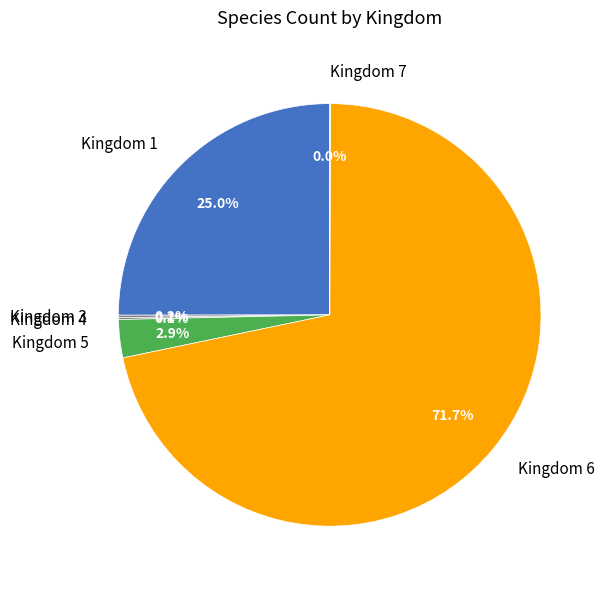

Is the sum of Kingdom 5 and Kingdom 6 greater than half?

Yes